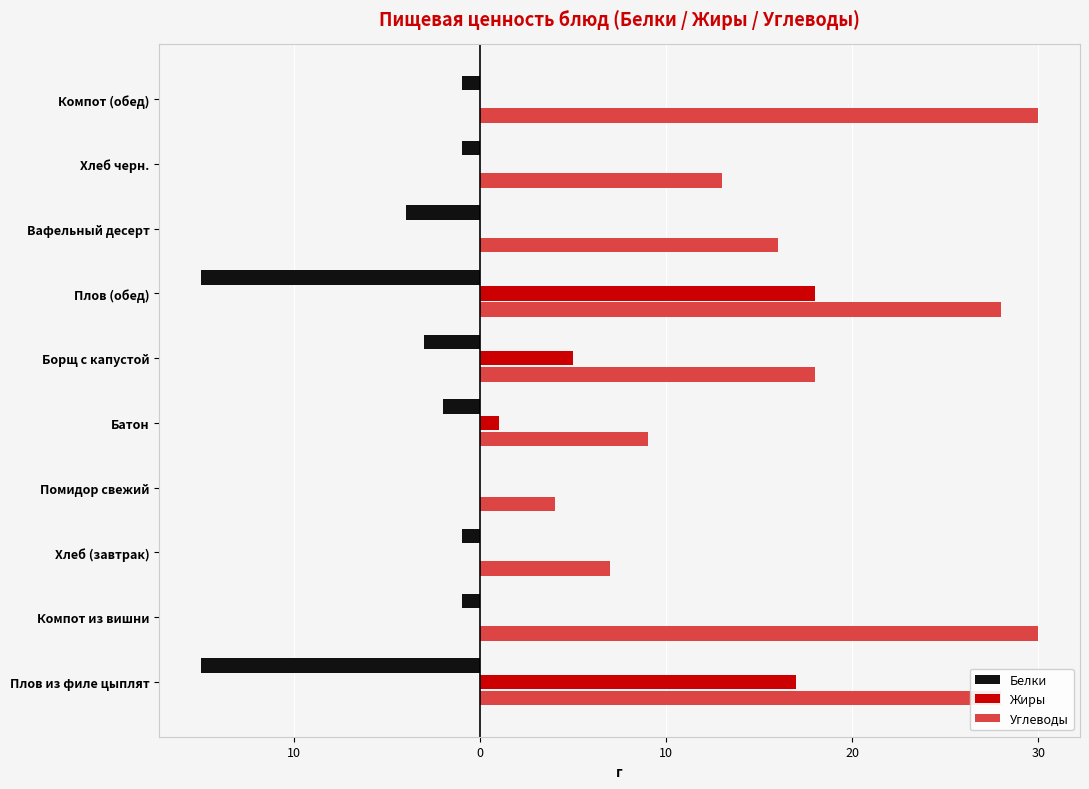

What are all the series names shown in the legend?

Белки, Жиры, Углеводы